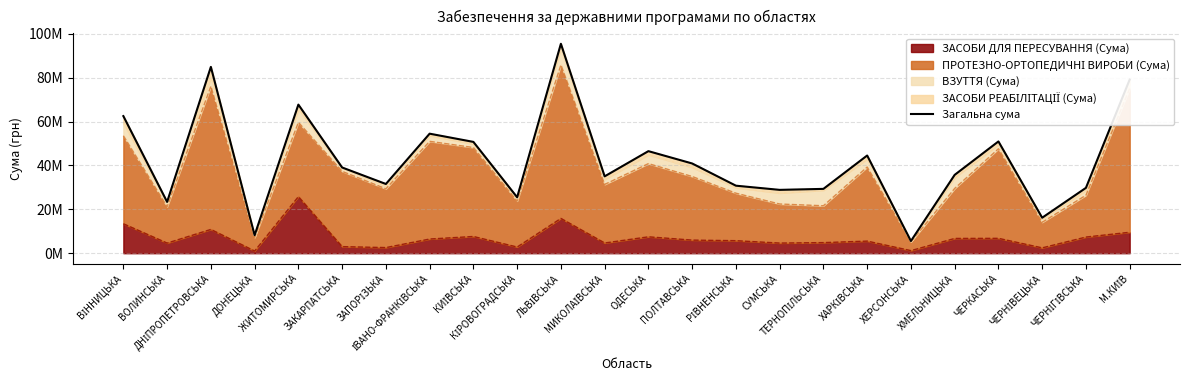

Read the value at ХМЕЛЬНИЦЬКА.

35691113.7